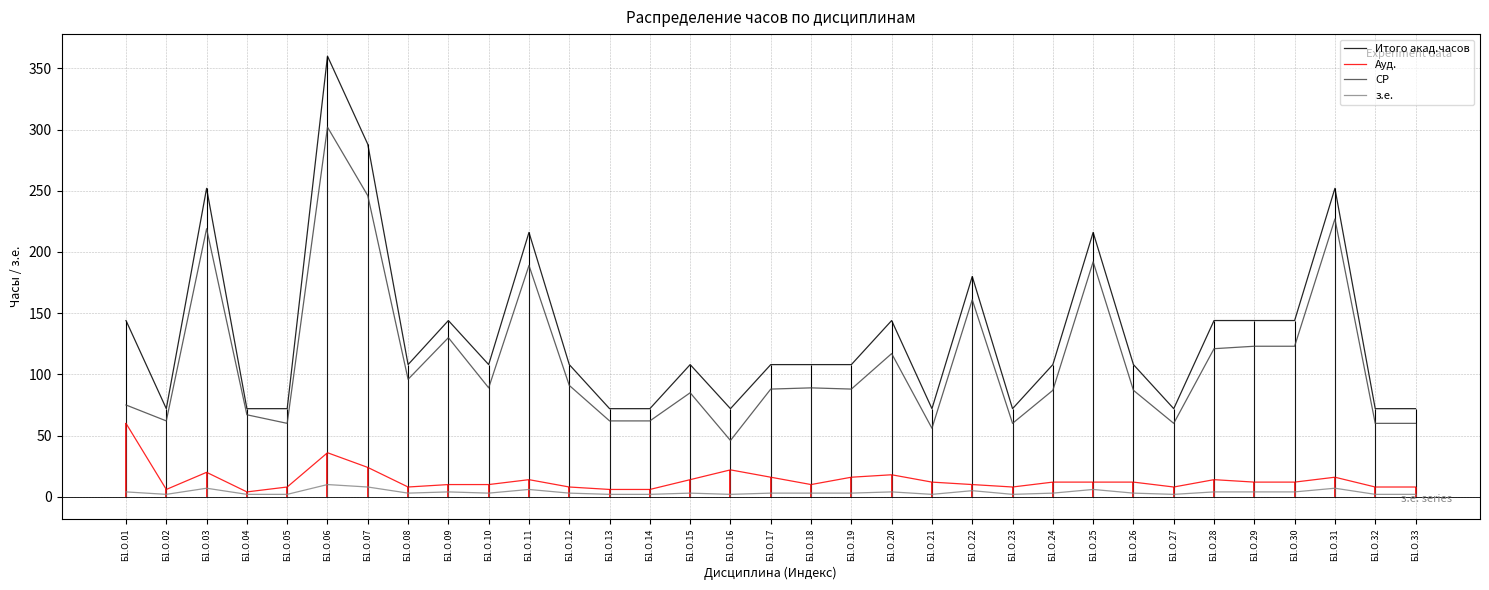

How many categories are shown in the chart?

33